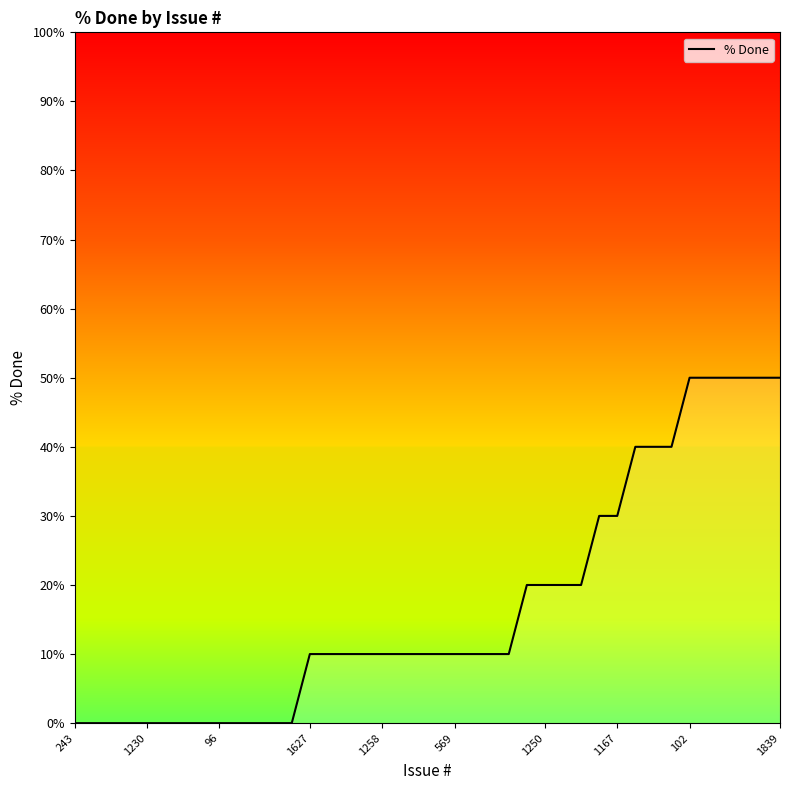

What is the difference between the second highest and minimum values?

50